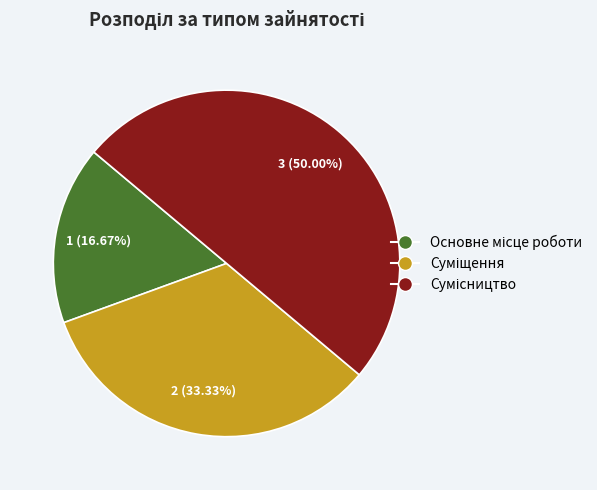

Count the number of slices in the pie.

3